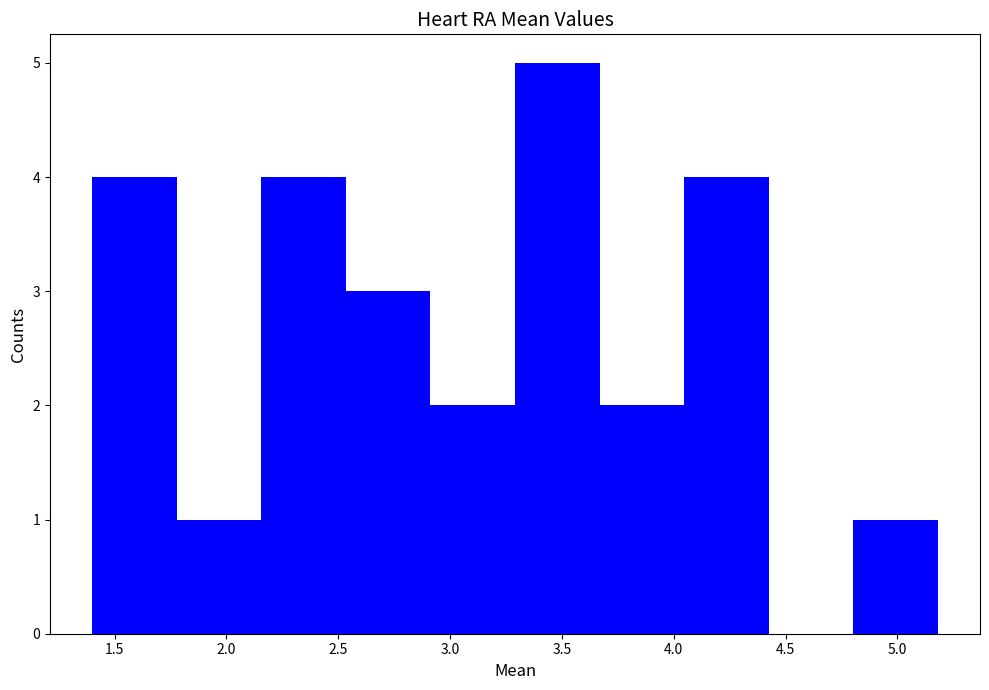

Reading left to right, transcribe this chart: for each bar, give the range it covers on the x-axis and its height. Neither the bar edges nor the heights are printed on the chart, so give them approximately, as read against the axes.

1.40 to 1.80: 4
1.80 to 2.15: 1
2.15 to 2.55: 4
2.55 to 2.90: 3
2.90 to 3.30: 2
3.30 to 3.65: 5
3.65 to 4.05: 2
4.05 to 4.40: 4
4.40 to 4.80: 0
4.80 to 5.20: 1